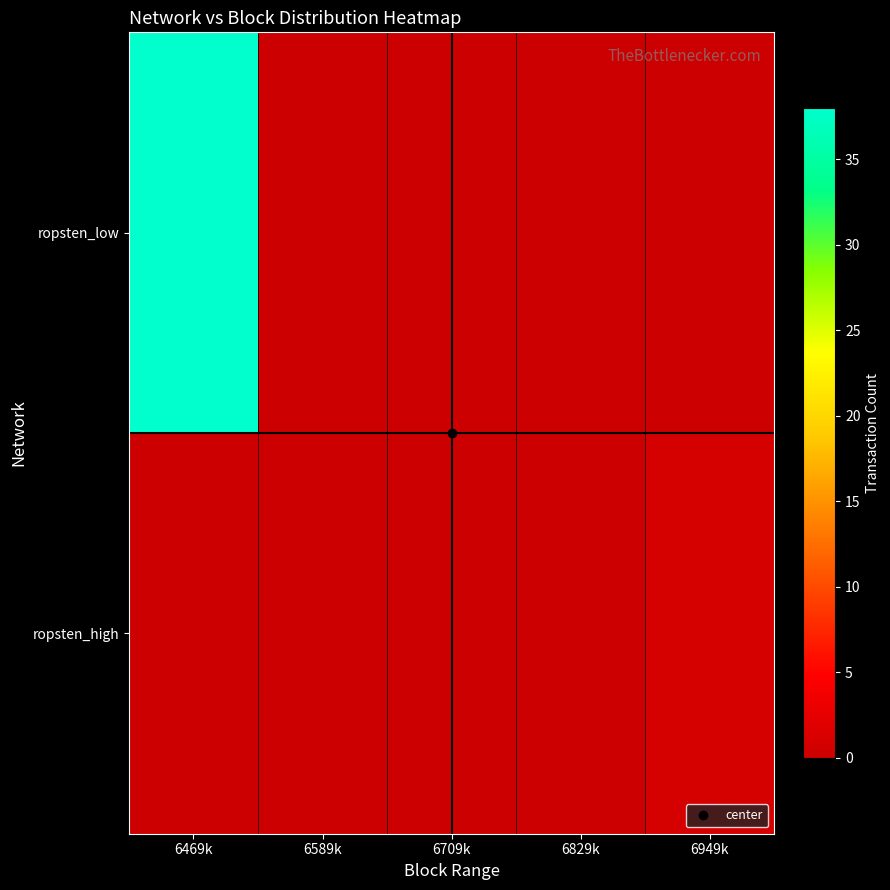

At 6949k, list the series in order from largest to smallest.

ropsten_high, ropsten_low